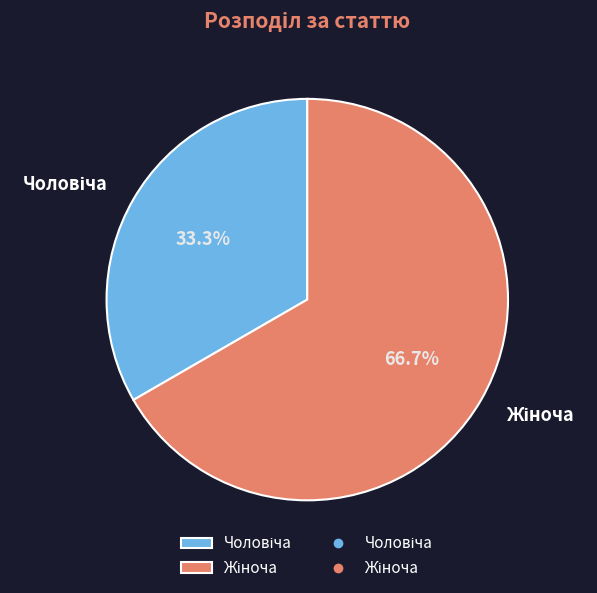

How many slices are in this pie chart?

2